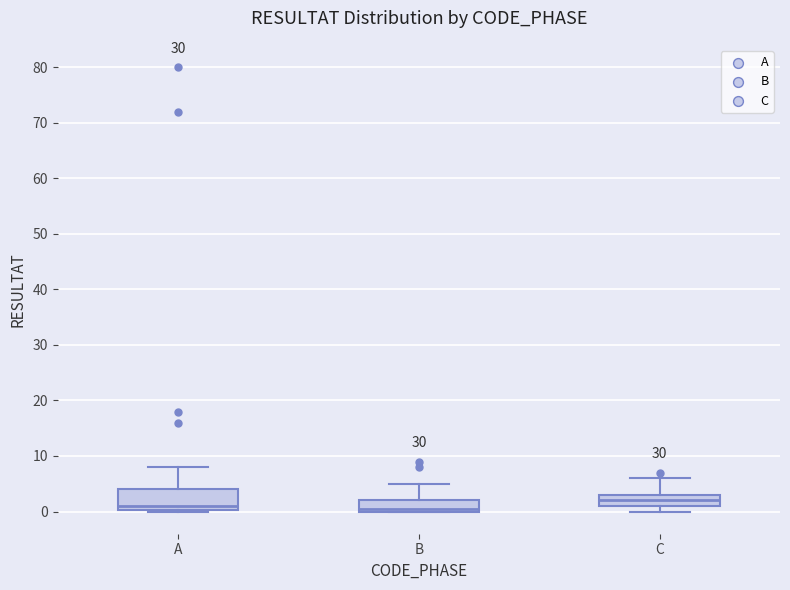

Reading left to right, read every box against the y-axis: the position of its median line, the range the box covers, and the ends of its whiskers. The values are not printed on the chart, so give them approximately, as read against the axis.

A: median 1, box 0 to 4, whiskers 0 to 8
B: median 1, box 0 to 2, whiskers 0 to 5
C: median 2, box 1 to 3, whiskers 0 to 6